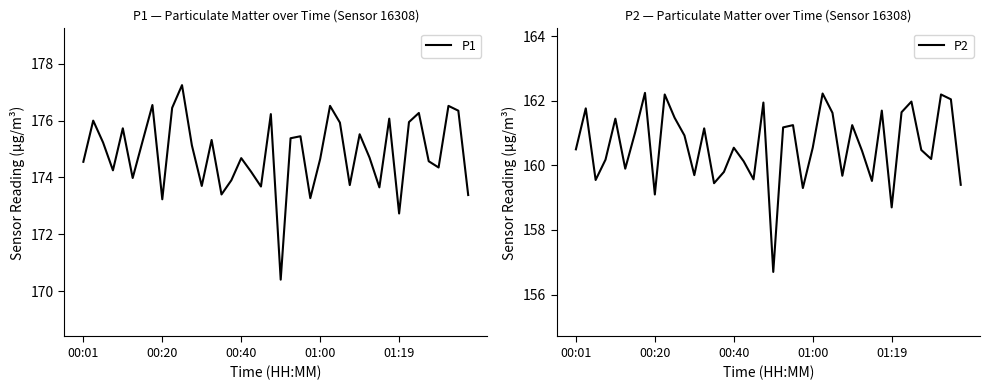

What is the value of the P1 point at the 10th from the left?

176.4